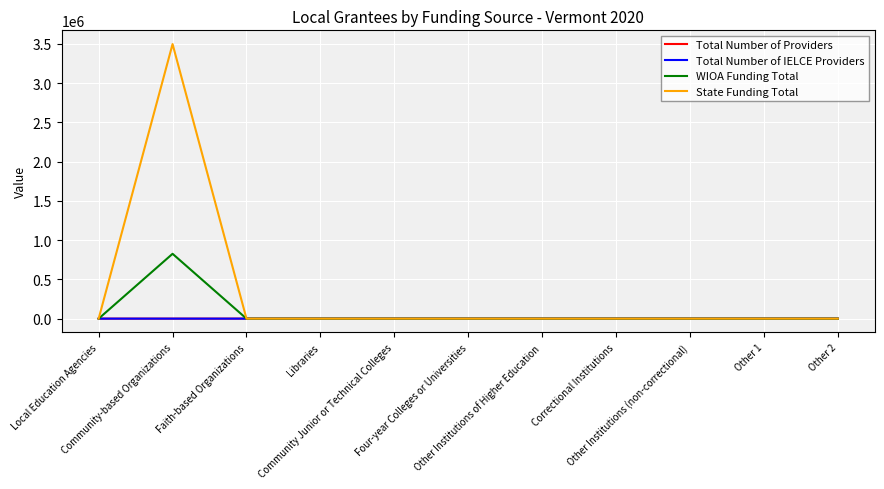

What position from the left is Other 1?

10